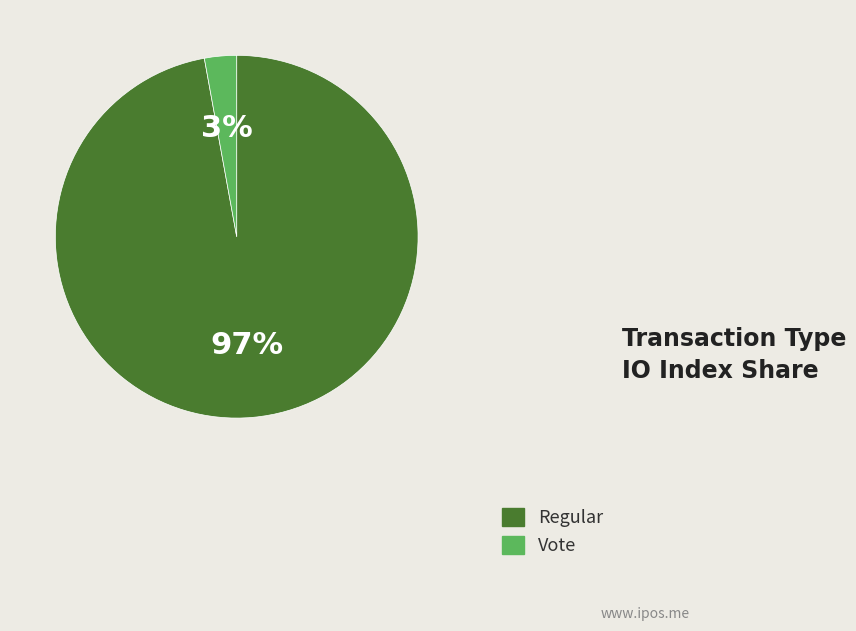

Between Vote and Regular, which is larger?

Regular